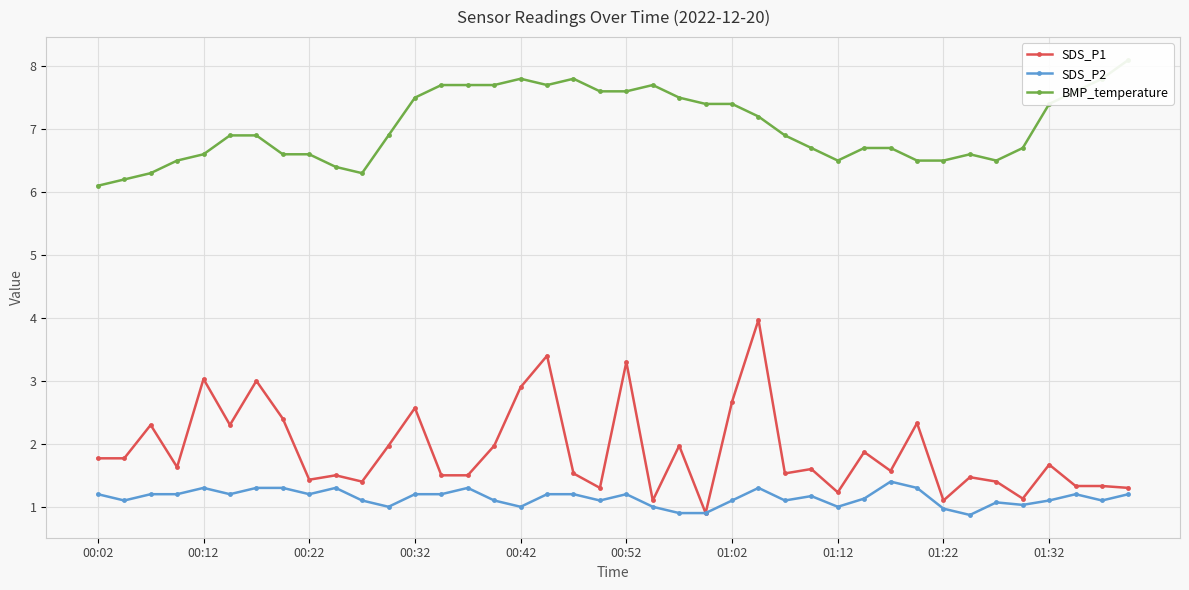

What is the difference between the SDS_P2 values at 01:32 and 00:32?

0.1